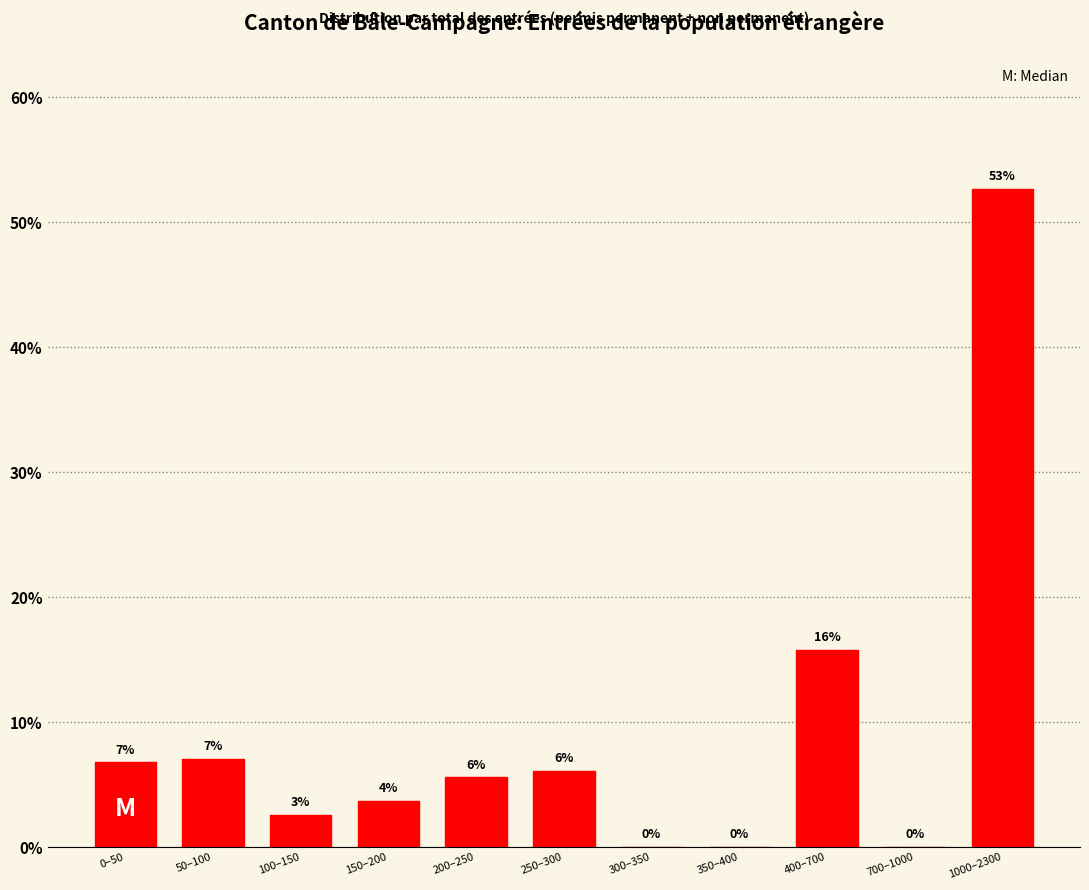

Between 300–350 and 0–50, which is larger?

0–50